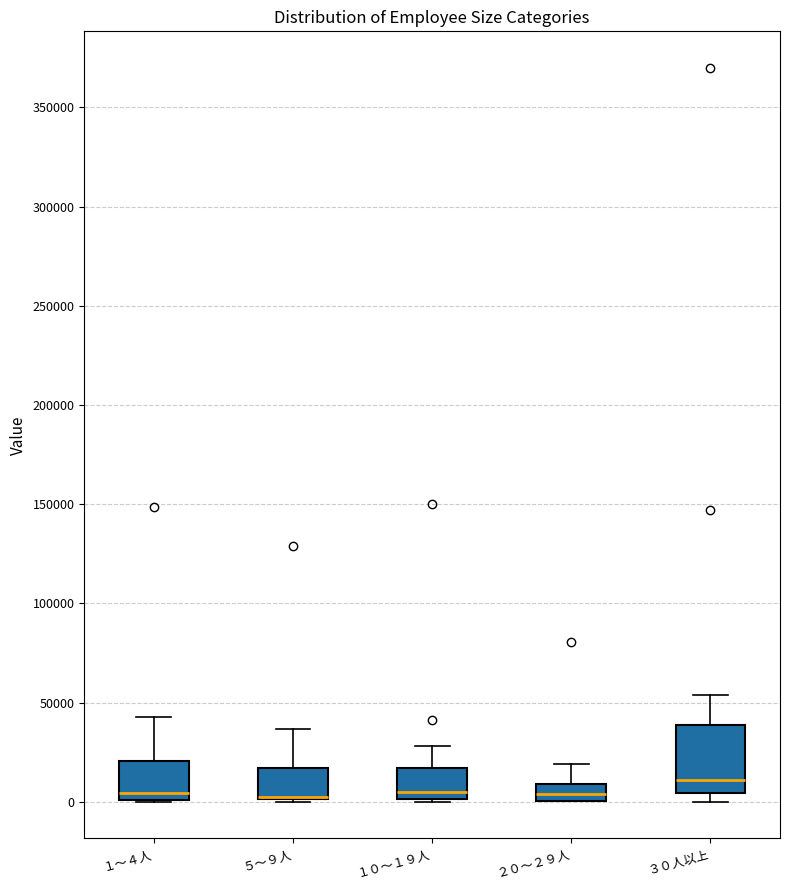

Reading left to right, transcribe this box plot: for each box, give where its median line is, the range the box spans, and where its two whiskers end, as read against the y-axis. The values are not printed on the chart, so give them approximately, as read against the axis.

１～４人: median 5000, box 0 to 20000, whiskers 0 to 45000
５～９人: median 0 (drawn on the box's lower edge), box 0 to 15000, whiskers 0 to 35000
１０～１９人: median 5000, box 0 to 15000, whiskers 0 to 30000
２０～２９人: median 5000, box 0 to 10000, whiskers 0 to 20000
３０人以上: median 10000, box 5000 to 40000, whiskers 0 to 55000